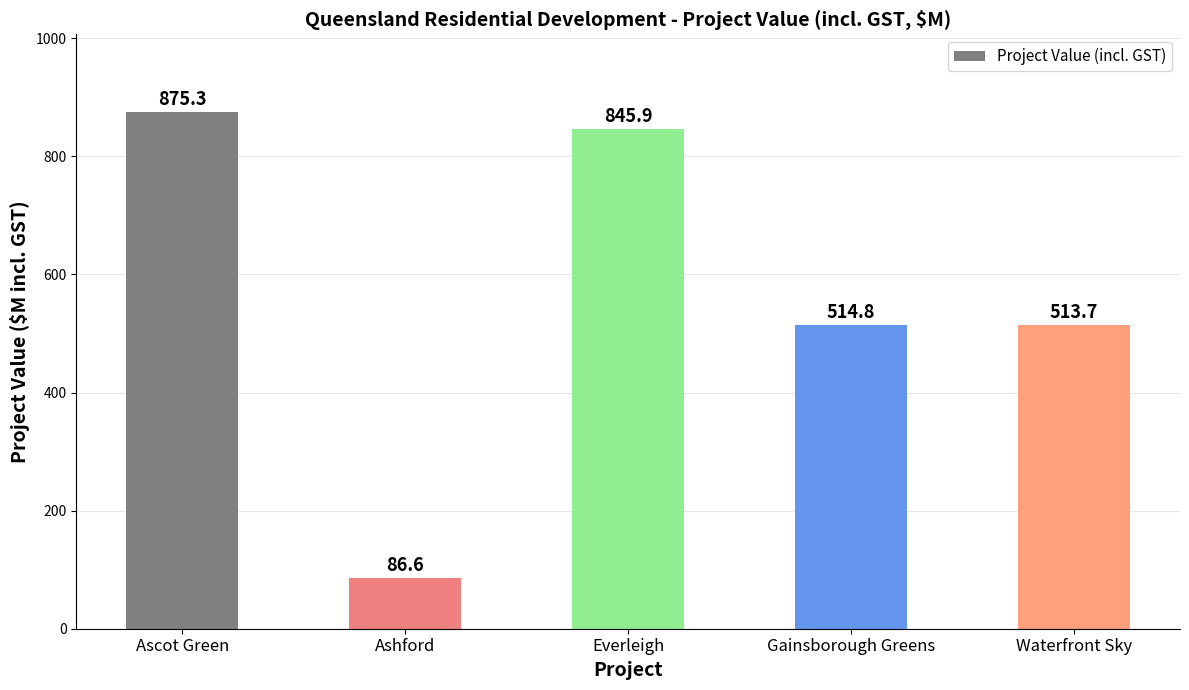

What is the value of the 5th bar from the left?

513.7